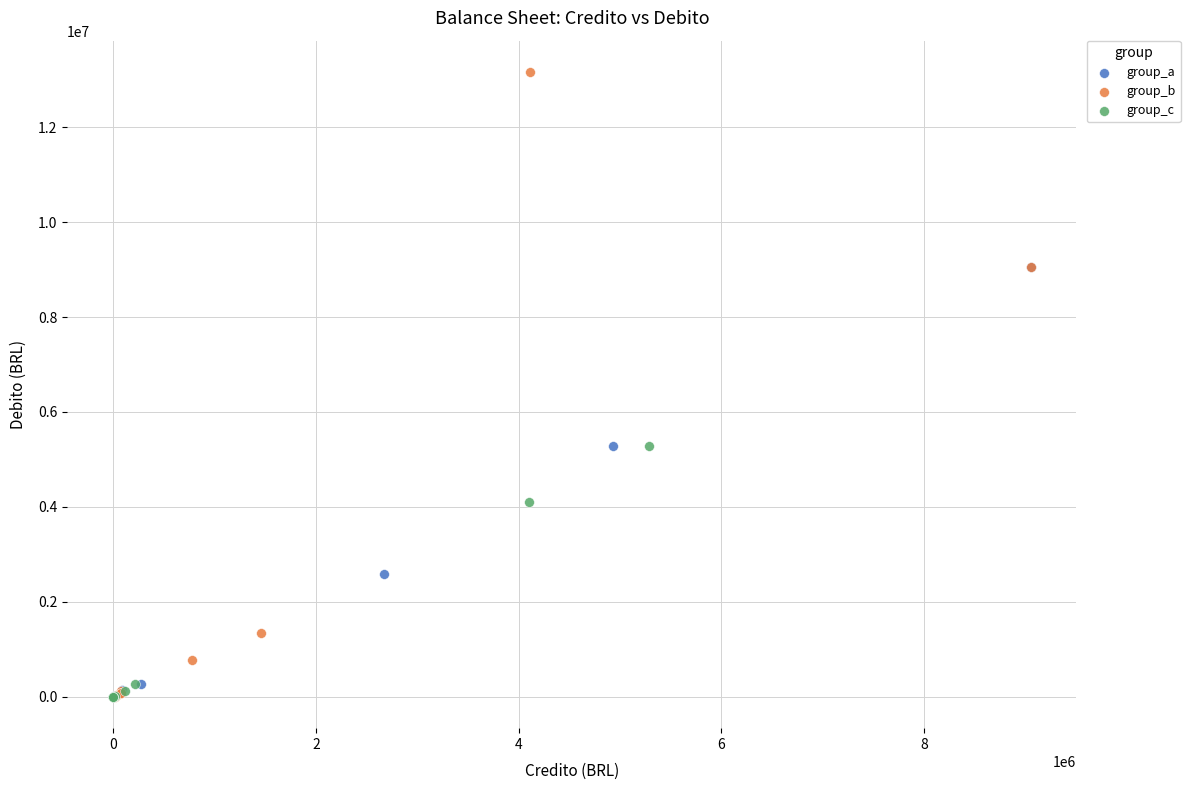

What are all the series names shown in the legend?

group_a, group_b, group_c